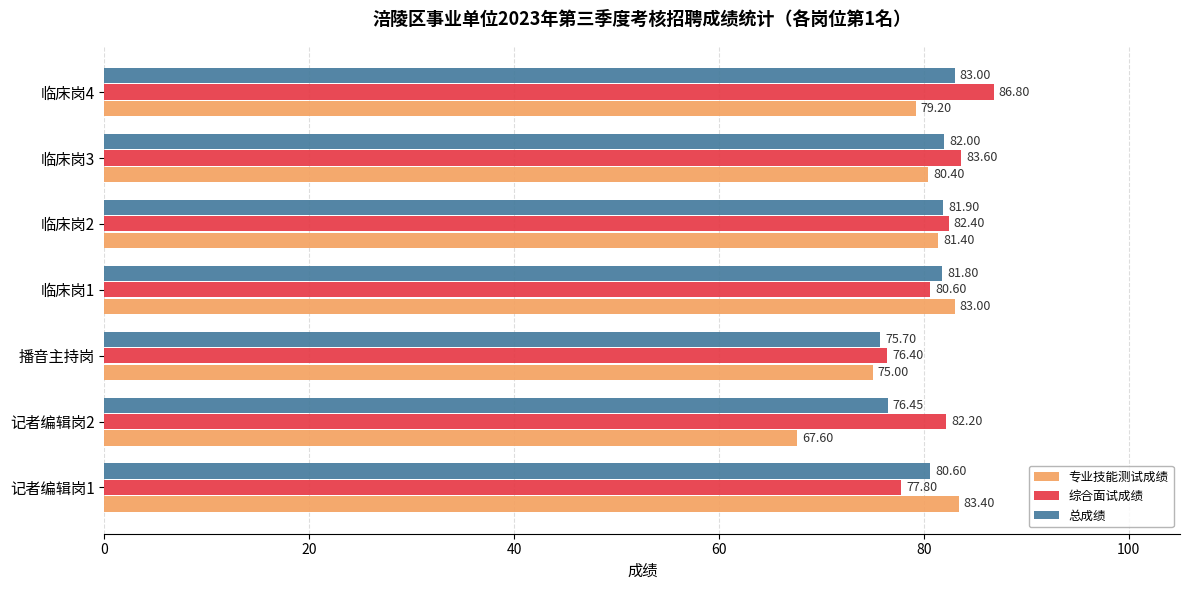

What is the highest value of the 综合面试成绩 series?

86.8